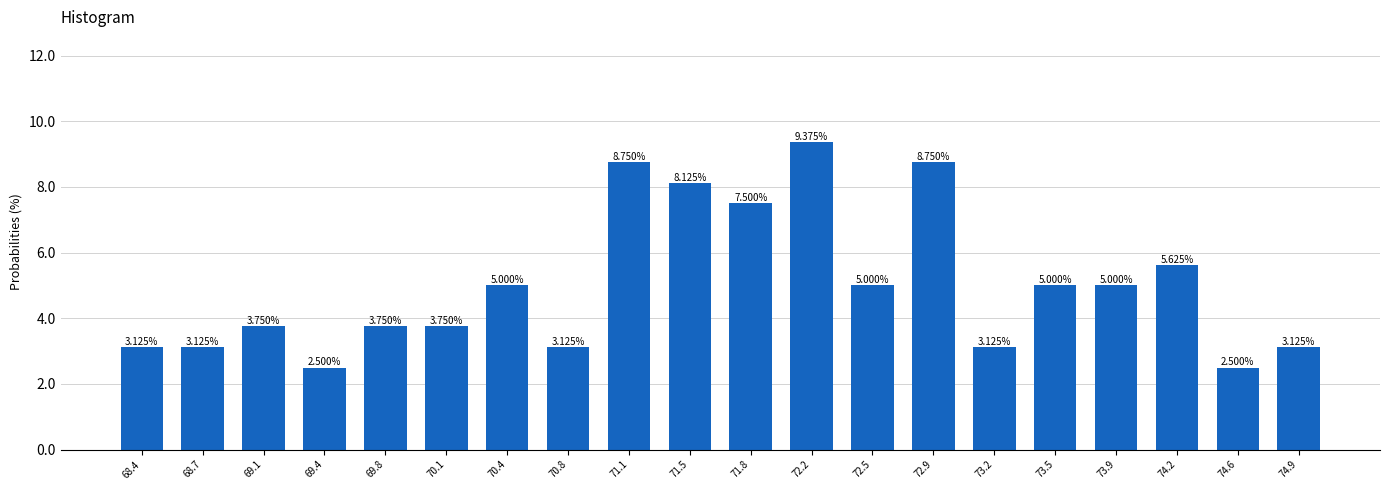

What is the difference between the maximum and second lowest values?

6.9